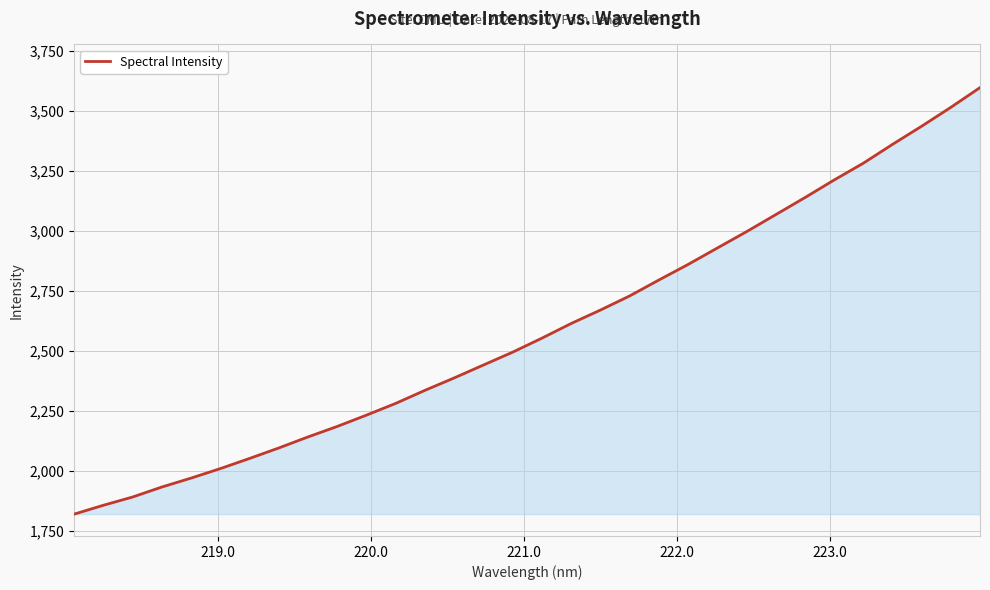

How many series are shown in this chart?

1